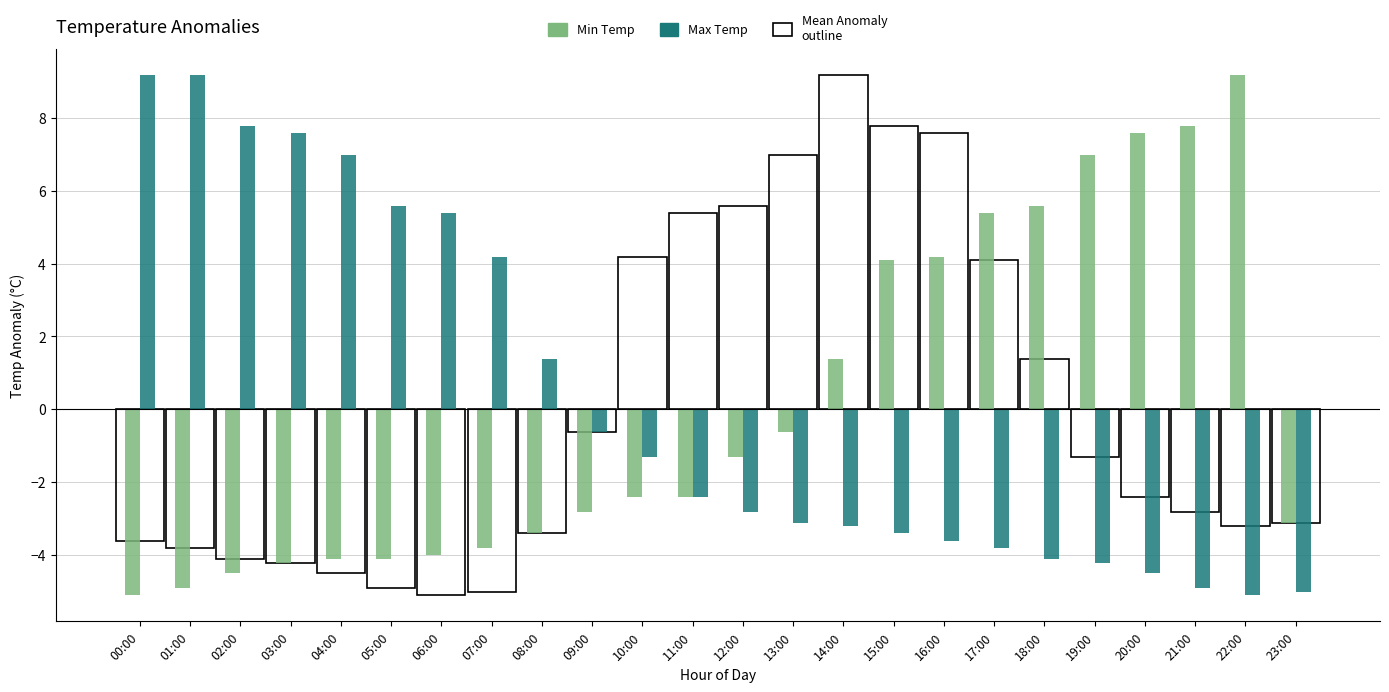

Reading left to right, transcribe all the data shown in this chart.

Min Temp: 00:00=-5.1	01:00=-4.9	02:00=-4.5	03:00=-4.2	04:00=-4.1	05:00=-4.1	06:00=-4.0	07:00=-3.8	08:00=-3.4	09:00=-2.8	10:00=-2.4	11:00=-2.4	12:00=-1.3	13:00=-0.6	14:00=1.4	15:00=4.1	16:00=4.2	17:00=5.4	18:00=5.6	19:00=7.0	20:00=7.6	21:00=7.8	22:00=9.2	23:00=-3.1
Max Temp: 00:00=9.2	01:00=9.2	02:00=7.8	03:00=7.6	04:00=7.0	05:00=5.6	06:00=5.4	07:00=4.2	08:00=1.4	09:00=-0.6	10:00=-1.3	11:00=-2.4	12:00=-2.8	13:00=-3.1	14:00=-3.2	15:00=-3.4	16:00=-3.6	17:00=-3.8	18:00=-4.1	19:00=-4.2	20:00=-4.5	21:00=-4.9	22:00=-5.1	23:00=-5.0